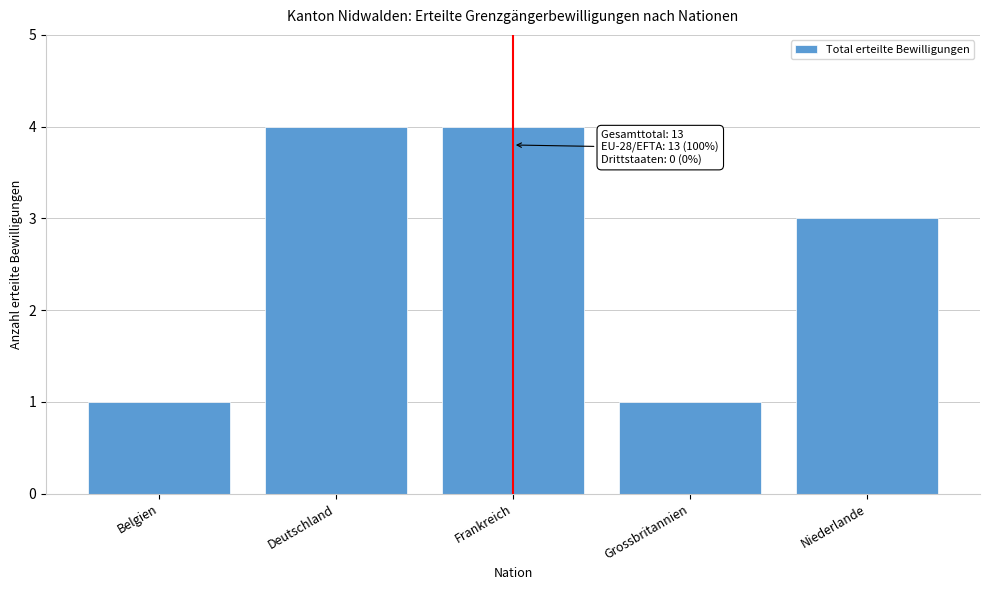

Reading left to right, list all the values displayed in this chart.

Belgien=1	Deutschland=4	Frankreich=4	Grossbritannien=1	Niederlande=3